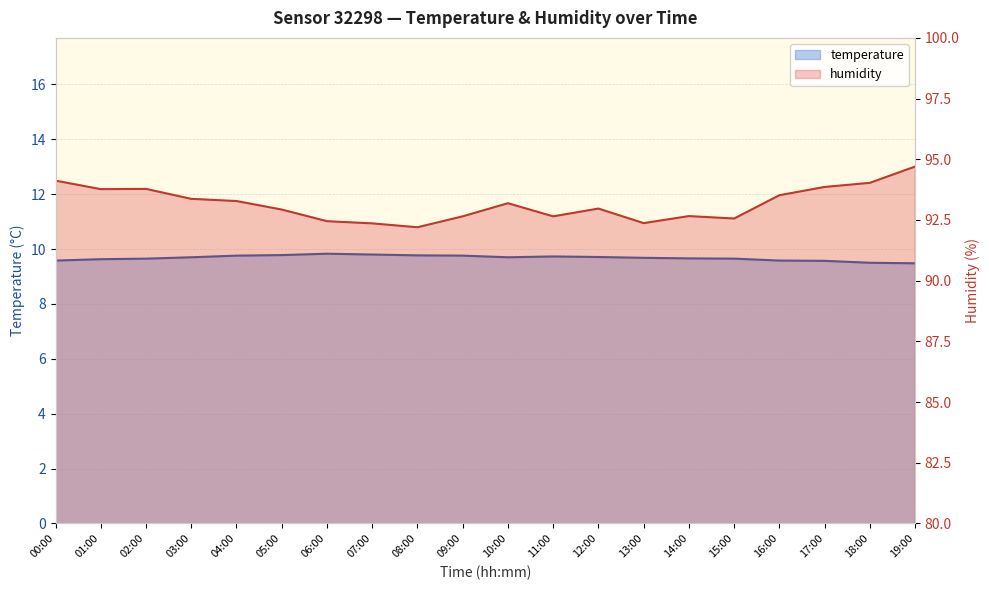

Which series has the largest range (max minus min)?

humidity